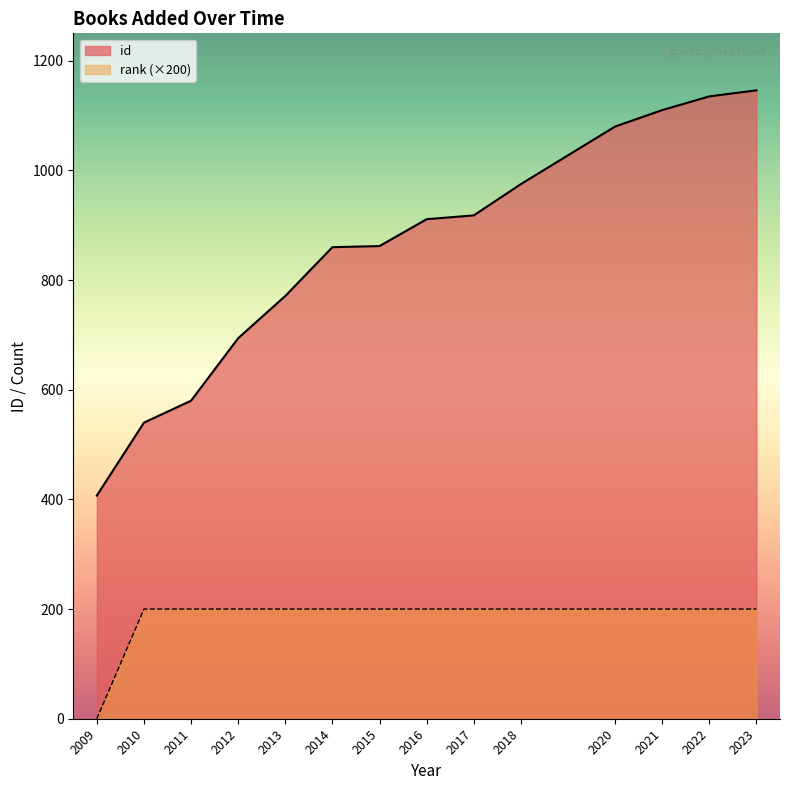

The id series shows 242 at 2017. True or false?

False